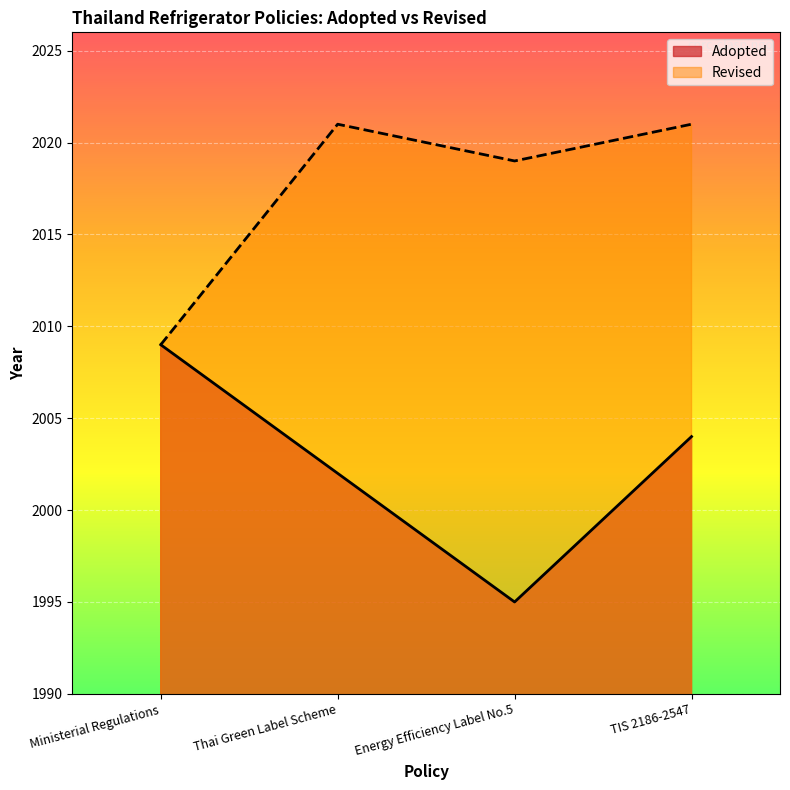

Which series changed the most between Ministerial Regulations and TIS 2186-2547?

Revised